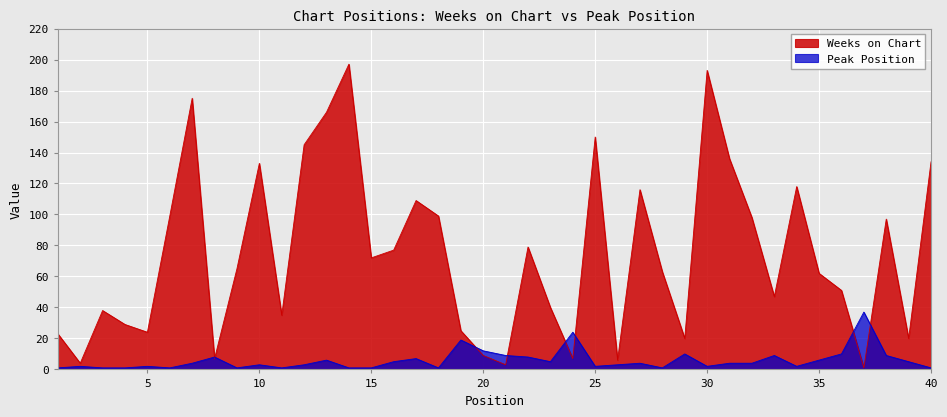

What is the value of the Peak Position point at the 4th from the left?

1